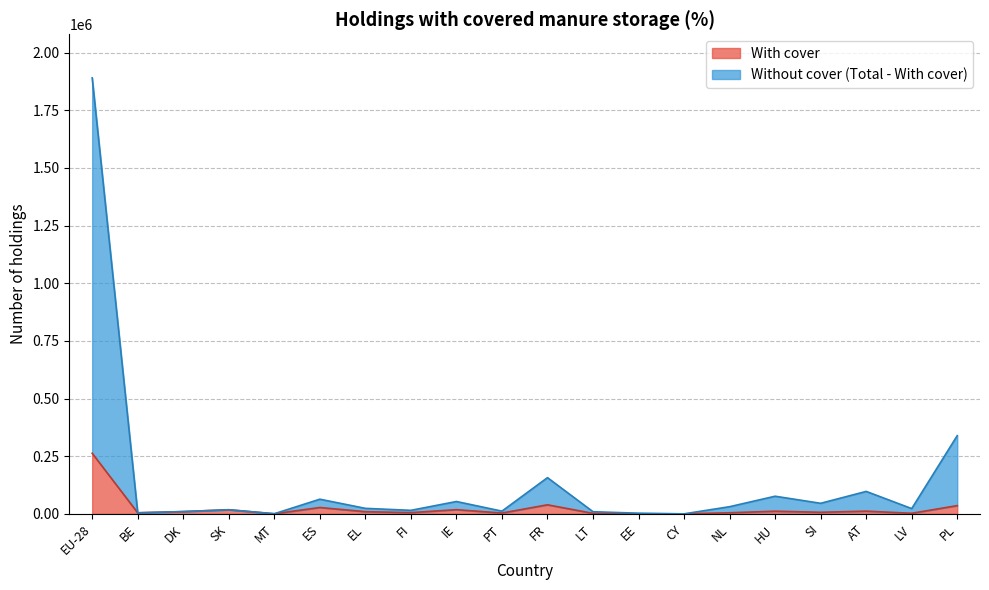

True or false: Total and With cover cross at least once.

False